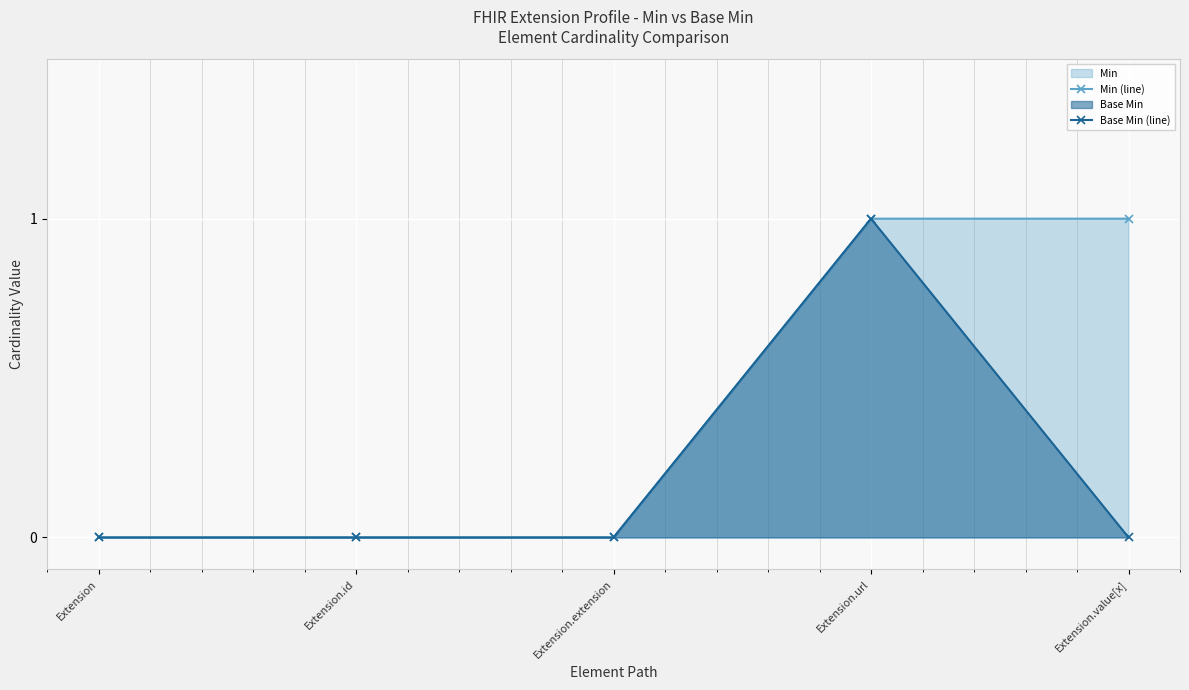

Which label corresponds to the largest value in the chart?

Extension.url